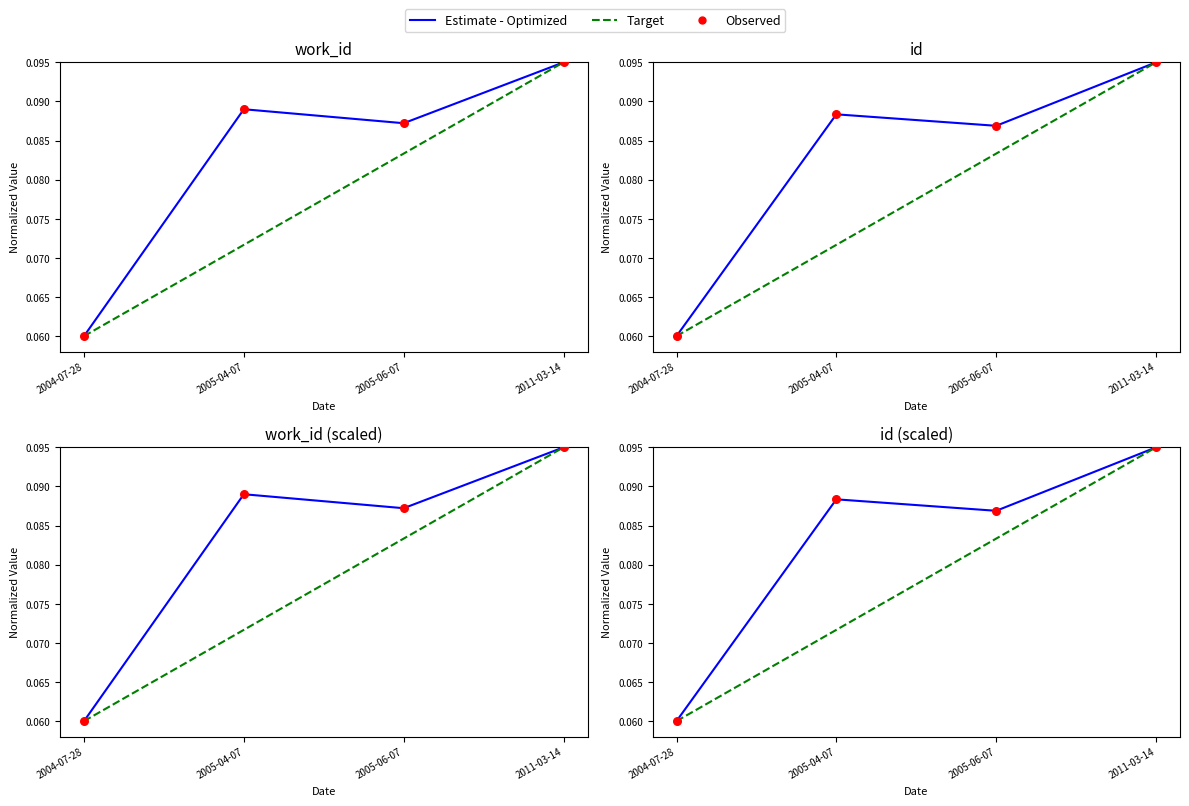

Which series has the largest total across all categories?

Estimate - Optimized